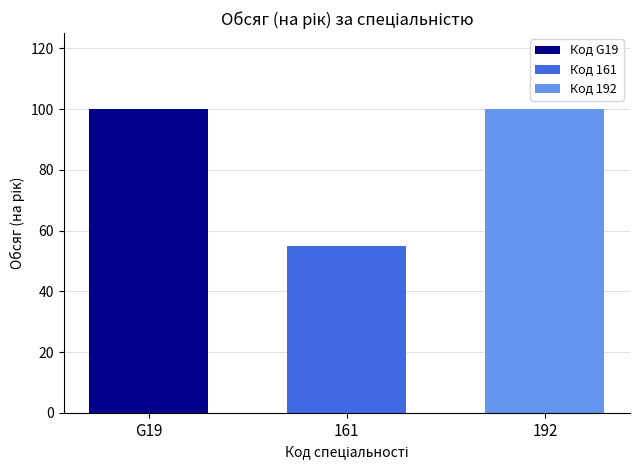

Is it true that Код G19 equals 100 at 161?

True